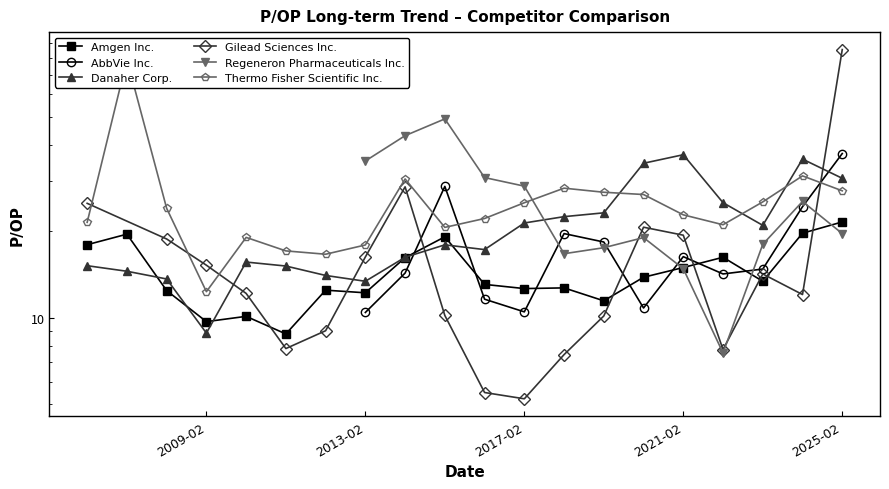

What is the greatest value displayed?

79.1